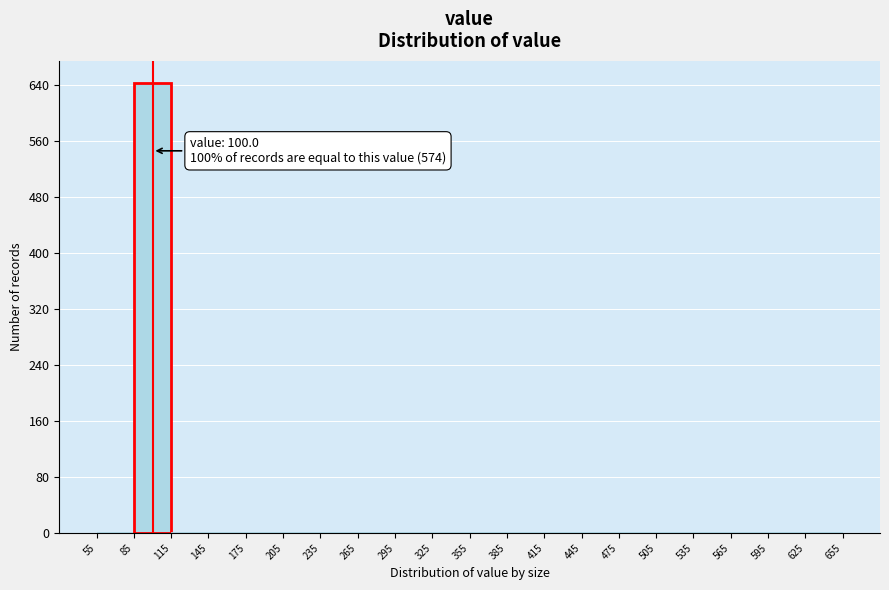

Over which range of the x-axis is the bar tallest?

85 to 115